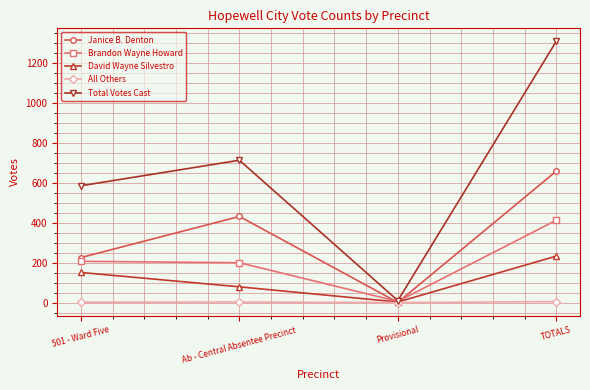

What is the value of the Janice B. Denton point at the 2nd from the left?

432